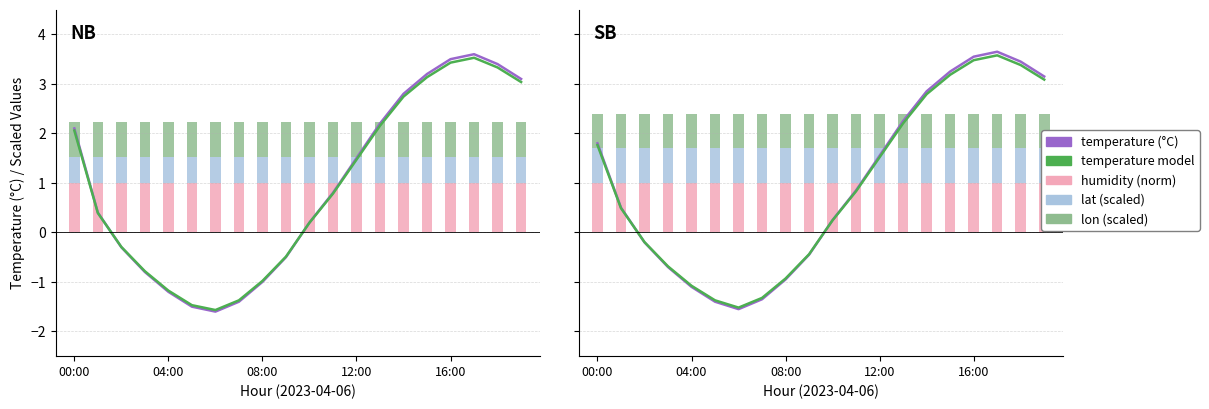

At which label does temperature model reach its peak?

17